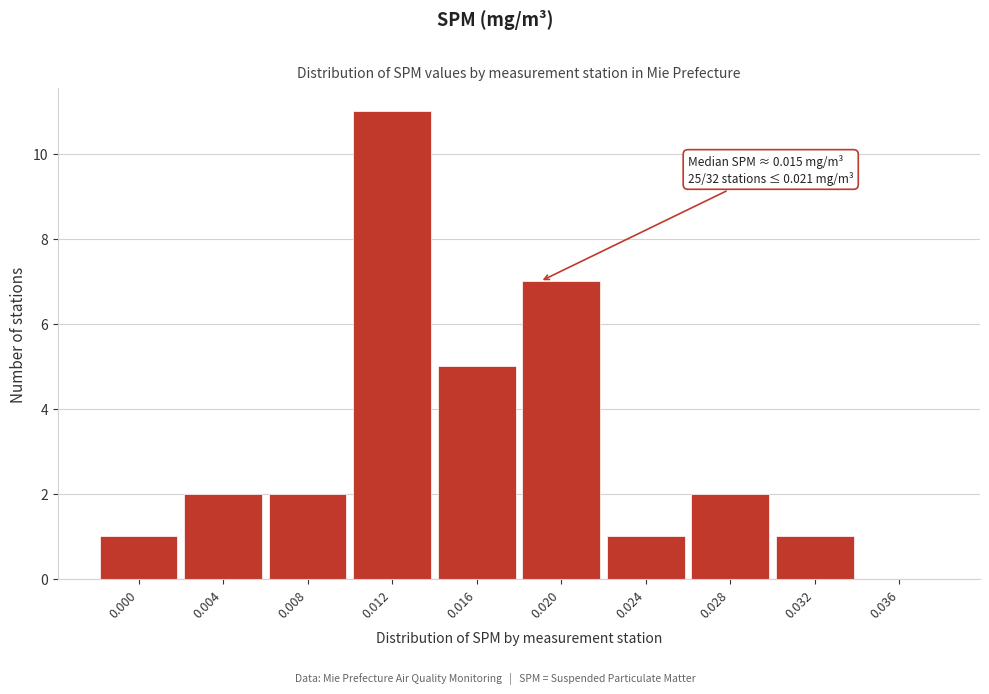

Reading left to right, what are all the values shown in this chart?

0.000=1	0.004=2	0.008=2	0.012=11	0.016=5	0.020=7	0.024=1	0.028=2	0.032=1	0.036=0